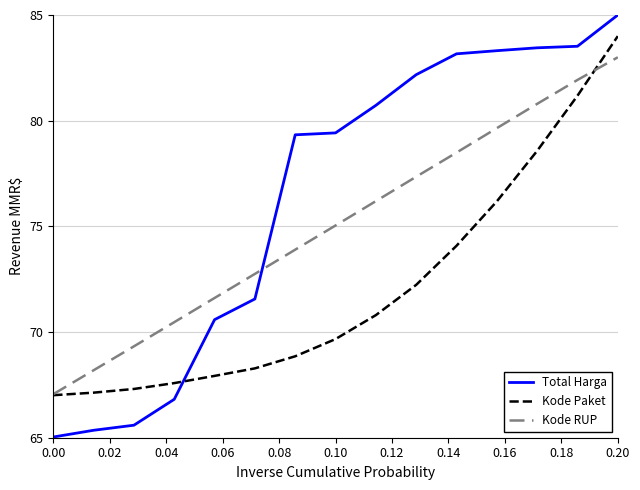

What is the average value of the Kode Paket series?

72.1